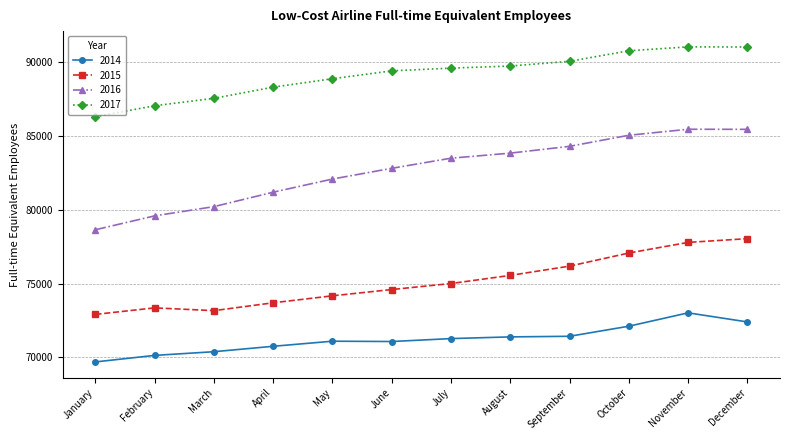

What is the total value across all series at January?

307527